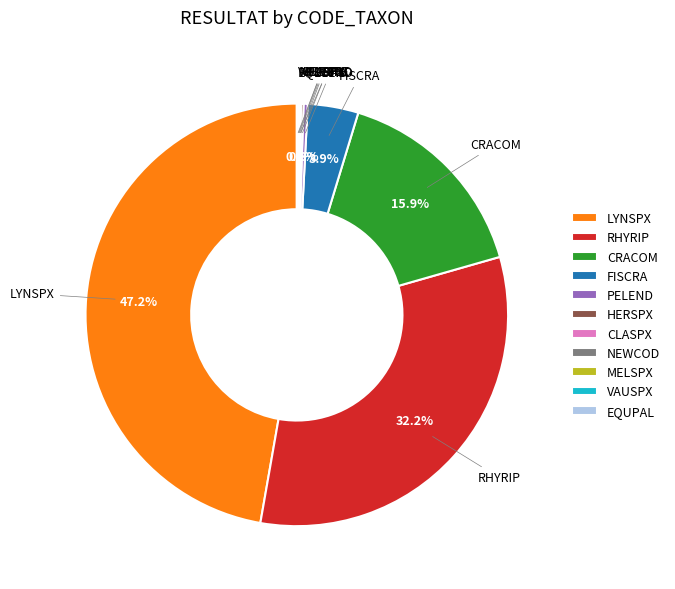

Approximately how many times larger is the value at RHYRIP compared to CRACOM?

2.0